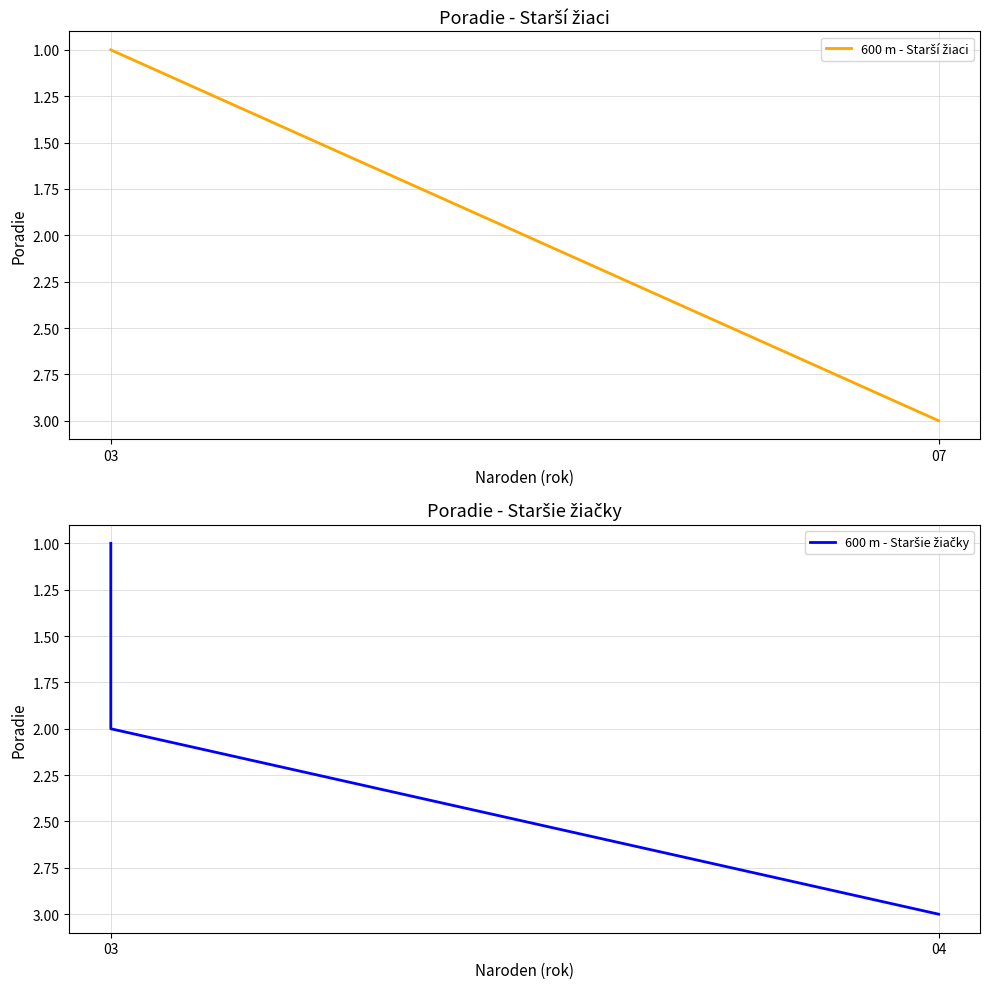

The value at 04 is 3. True or false?

True